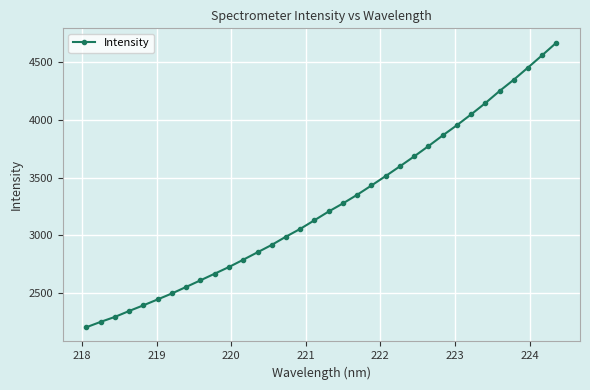

Count the number of categories in the chart.

34